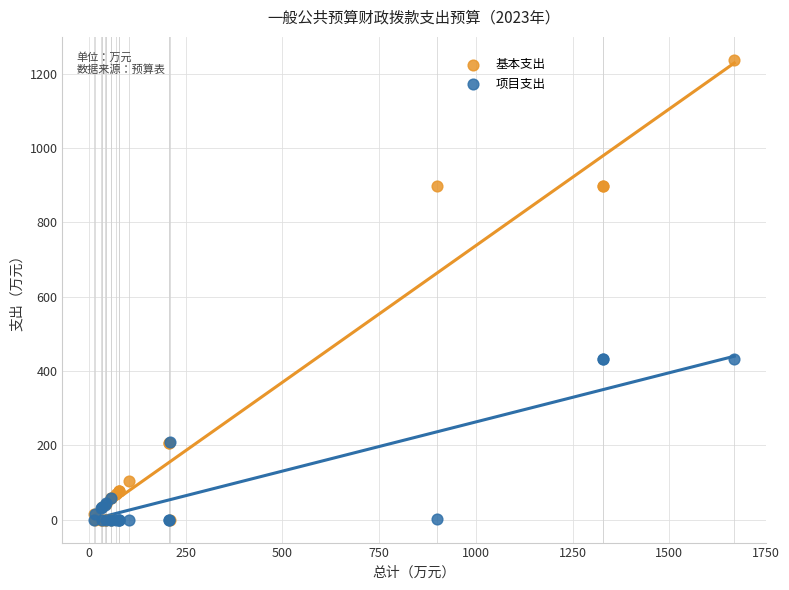

What are all the series names shown in the legend?

基本支出, 项目支出